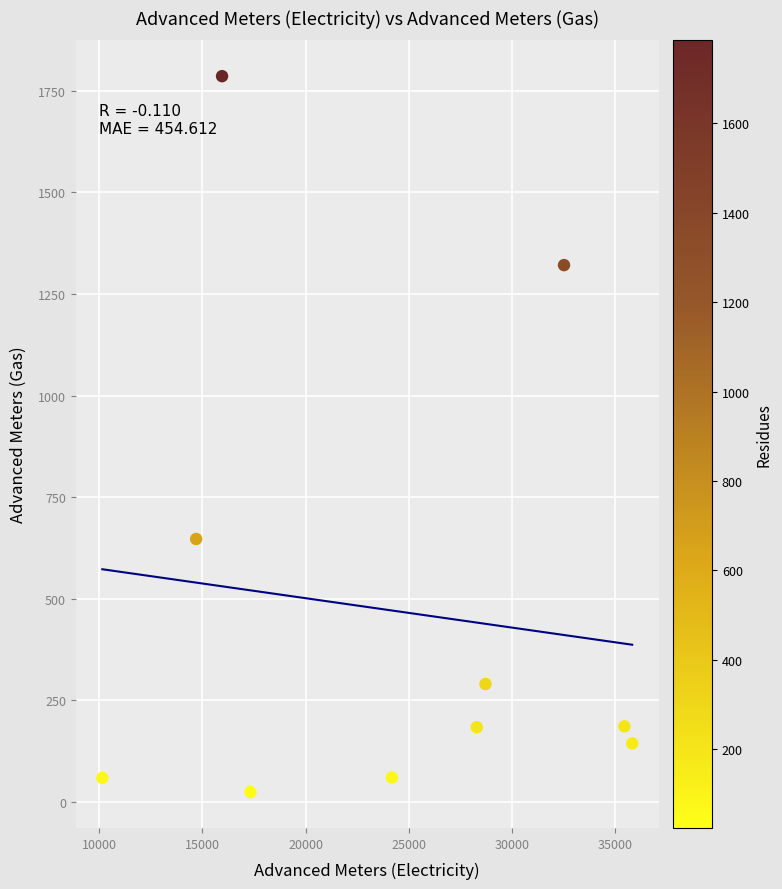

What is the average Y value?

470